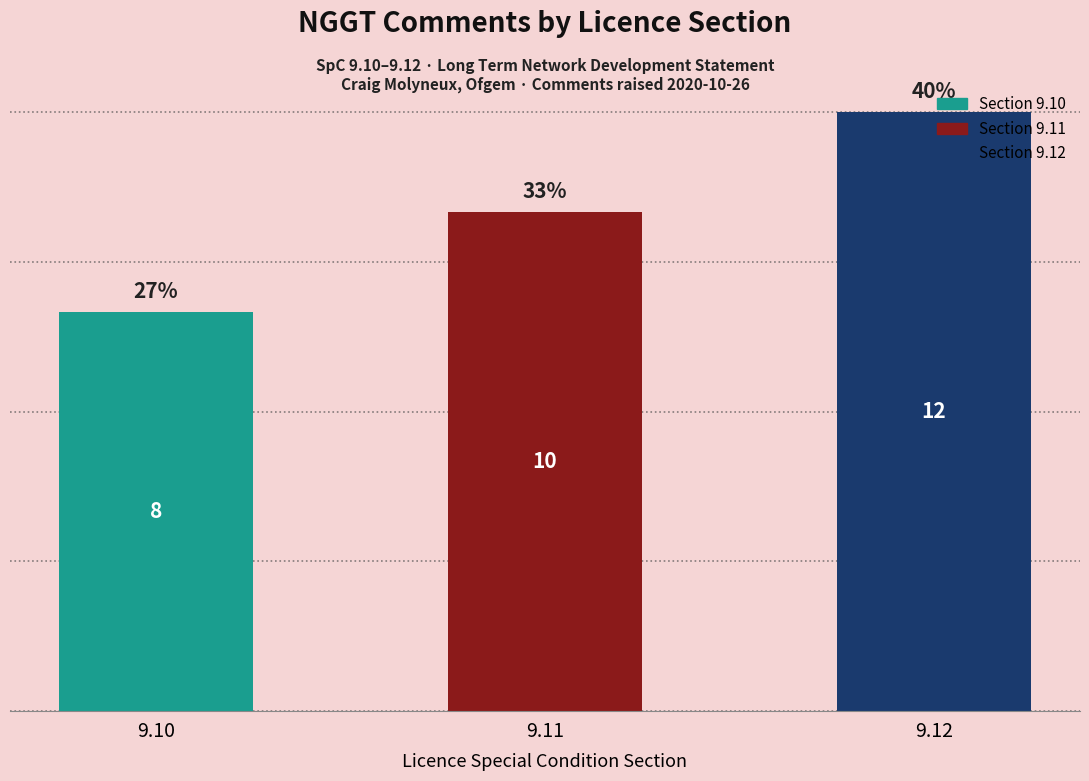

Count the values in the range 8 to 12.

3